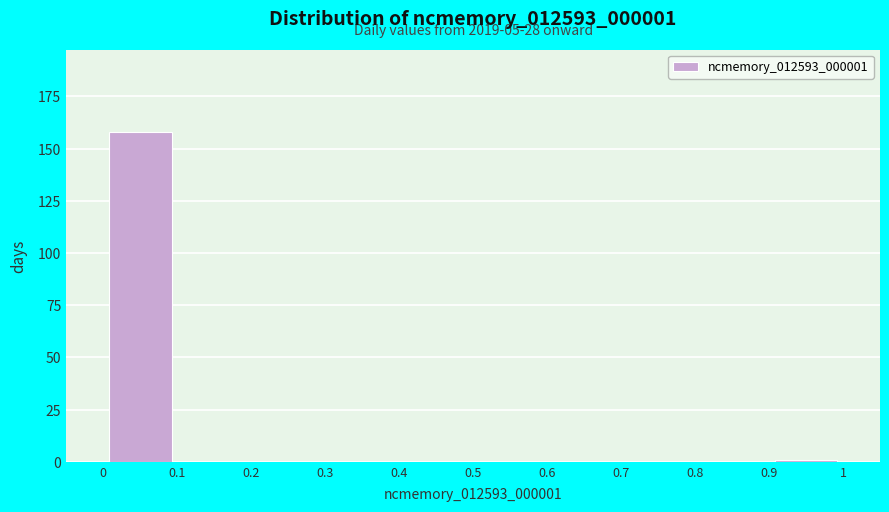

Over which range of the x-axis is the bar tallest?

0 to 0.1